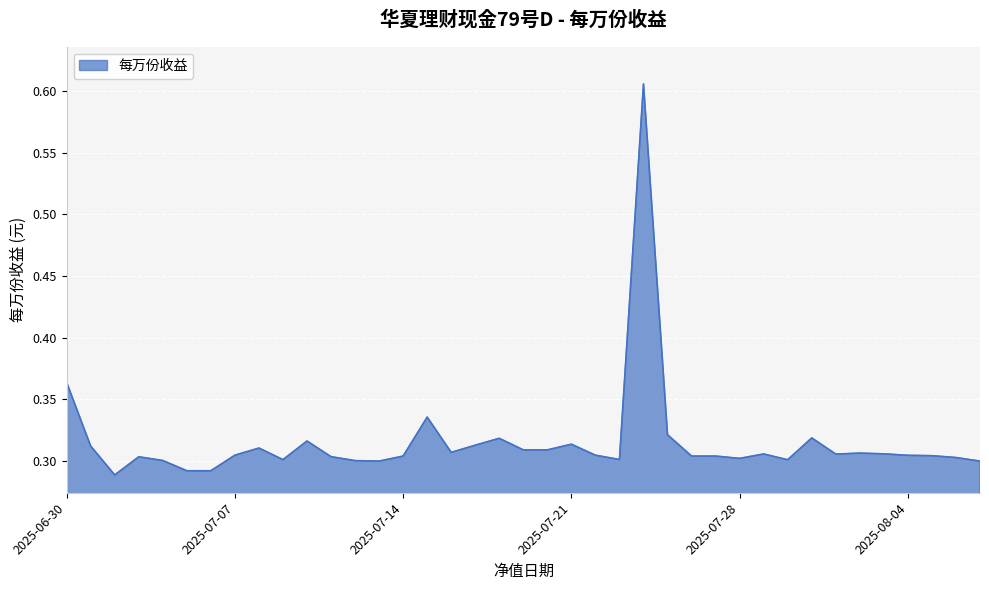

How many lines are shown in the chart?

1